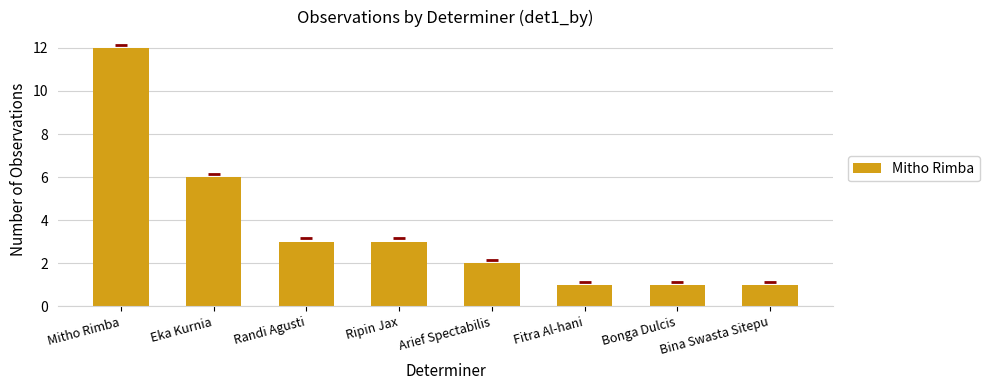

What is the label of the 2nd bar from the left?

Eka Kurnia